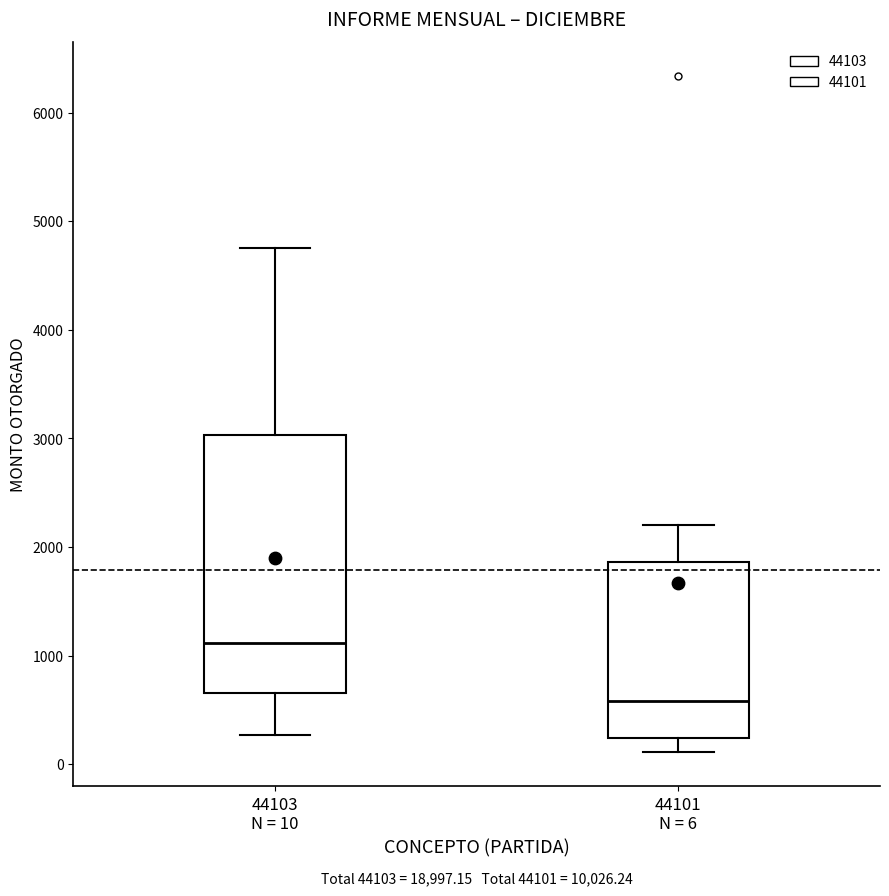

Reading left to right, read every box against the y-axis: the position of its median line, the range the box covers, and the ends of its whiskers. The values are not printed on the chart, so give them approximately, as read against the axis.

44103 N = 10: median 1100, box 700 to 3000, whiskers 300 to 4800
44101 N = 6: median 600, box 200 to 1900, whiskers 100 to 2200